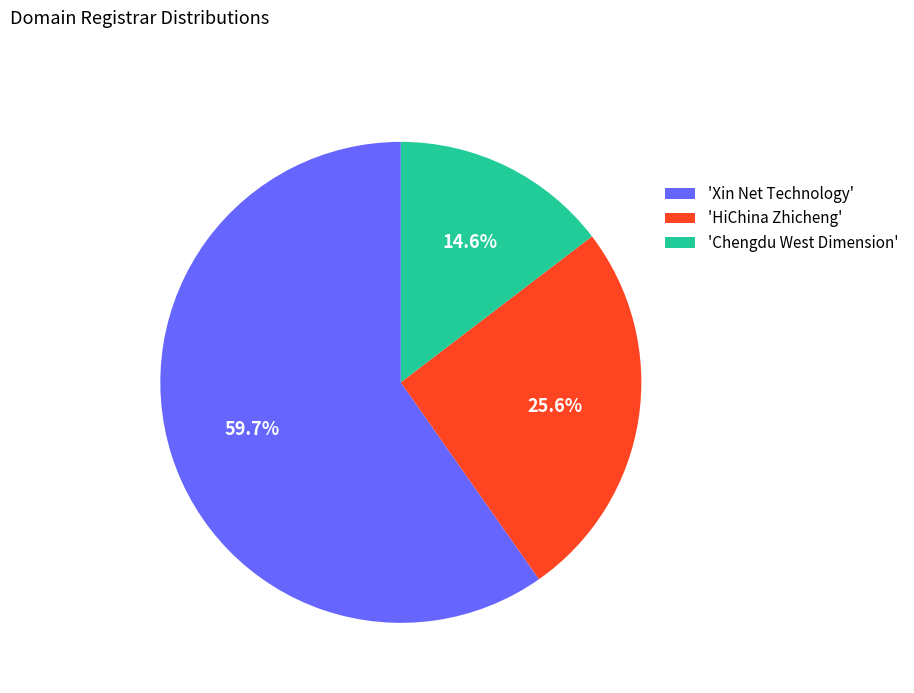

What is the smallest slice in the pie chart?

'Chengdu West Dimension'